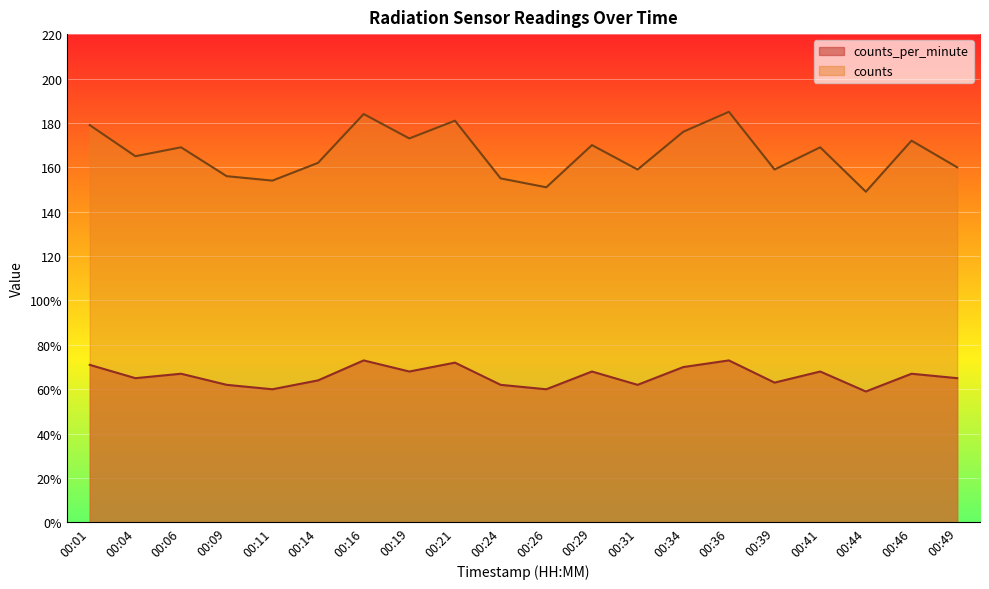

How many lines are shown in the chart?

2